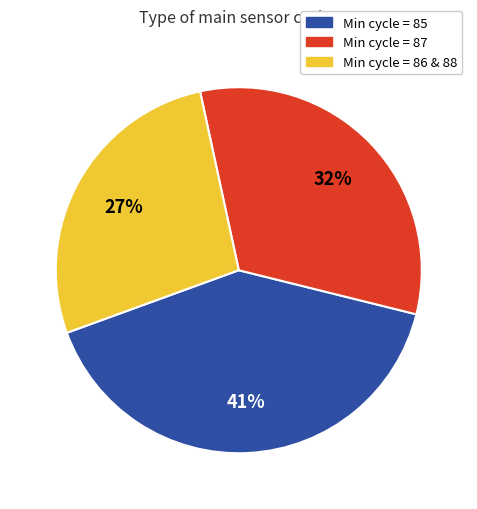

Is there any slice that represents more than half of the pie?

No